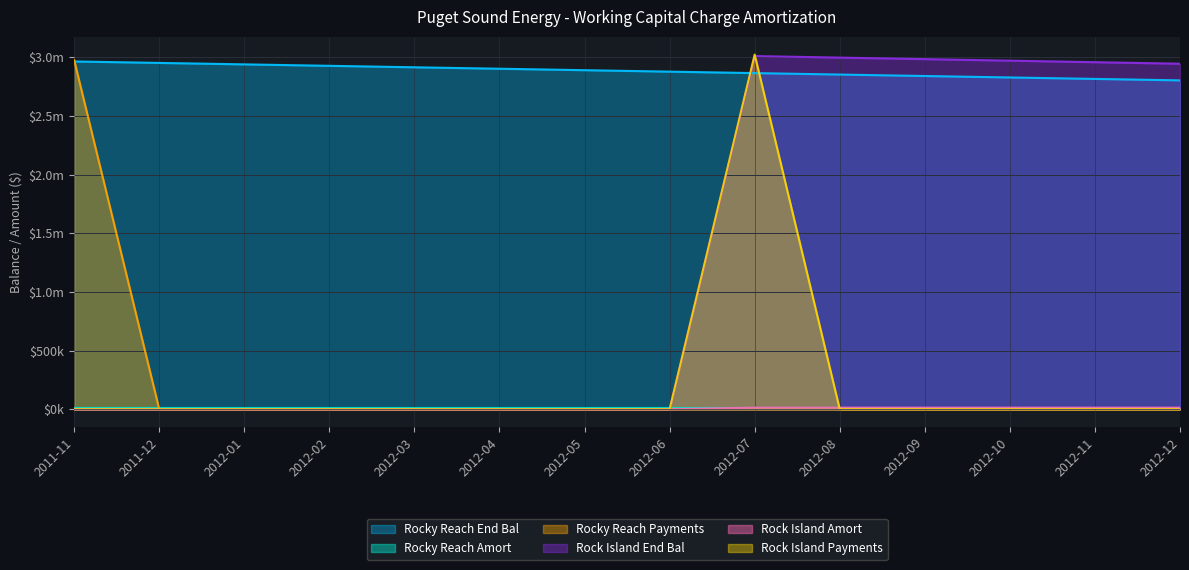

The value of Rock Island Payments at 2012-10 is -1091139.9. True or false?

False